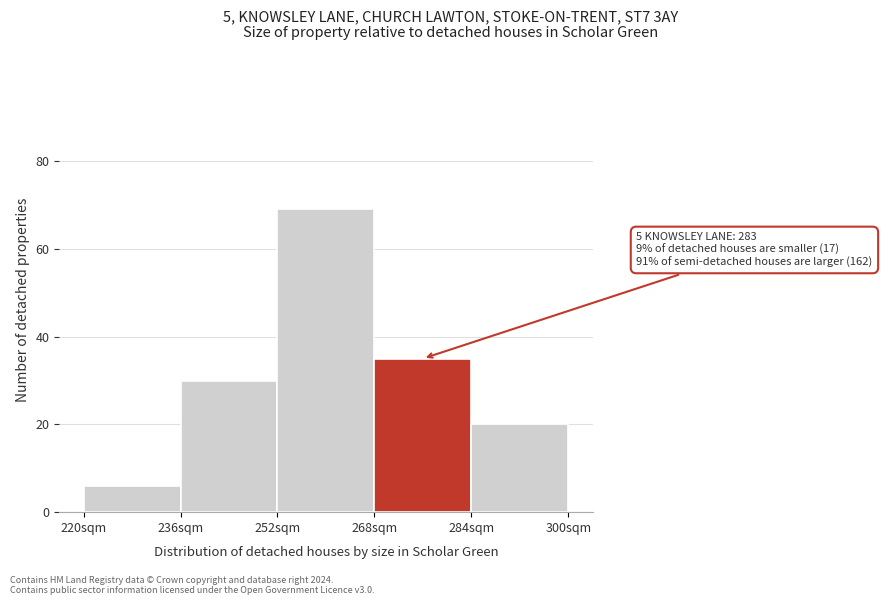

Which range on the x-axis has the tallest bar?

252 to 268